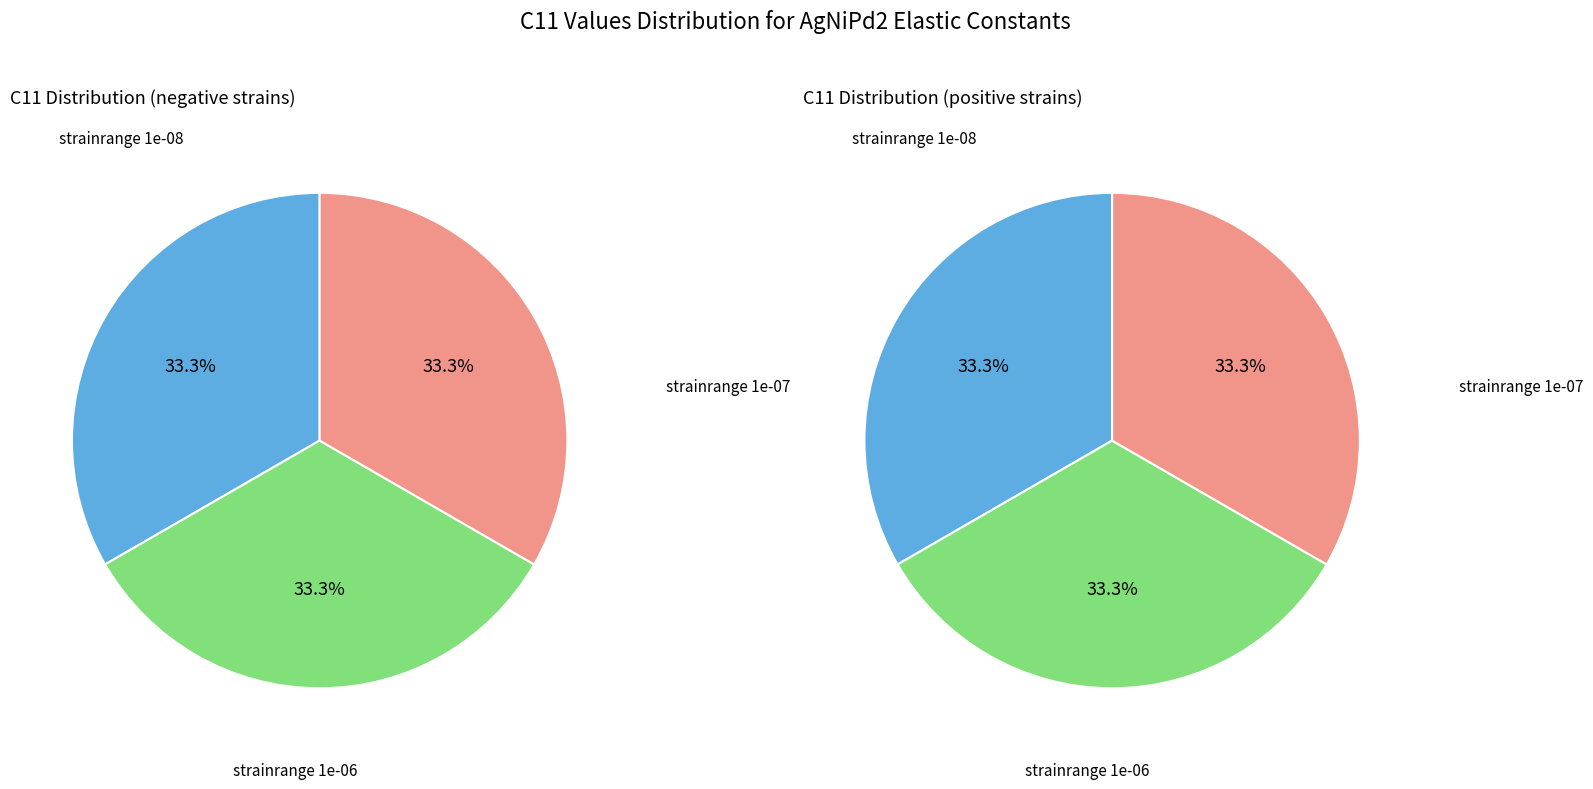

Which series changed the most between 1e-08 negative and 1e-08 positive?

positive